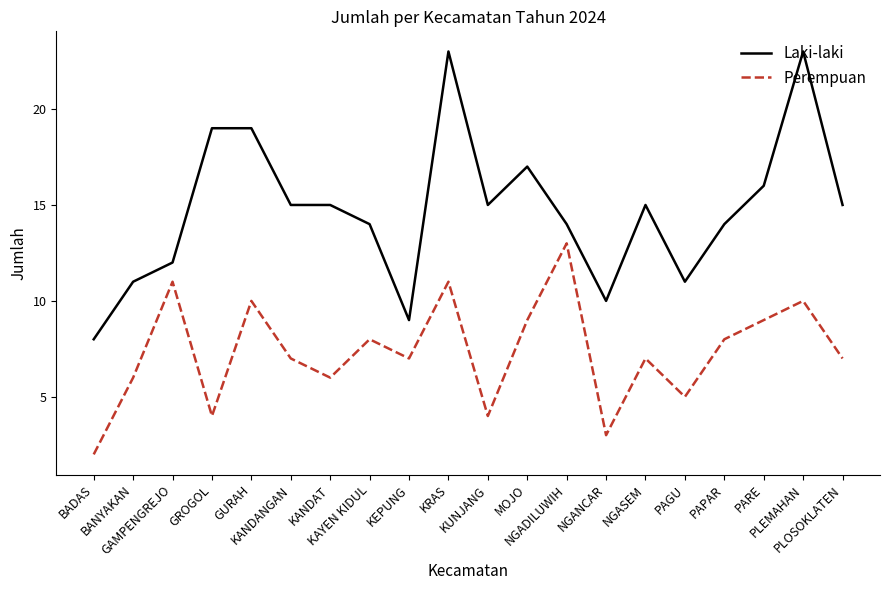

True or false: Perempuan and Laki-laki intersect in this chart.

False